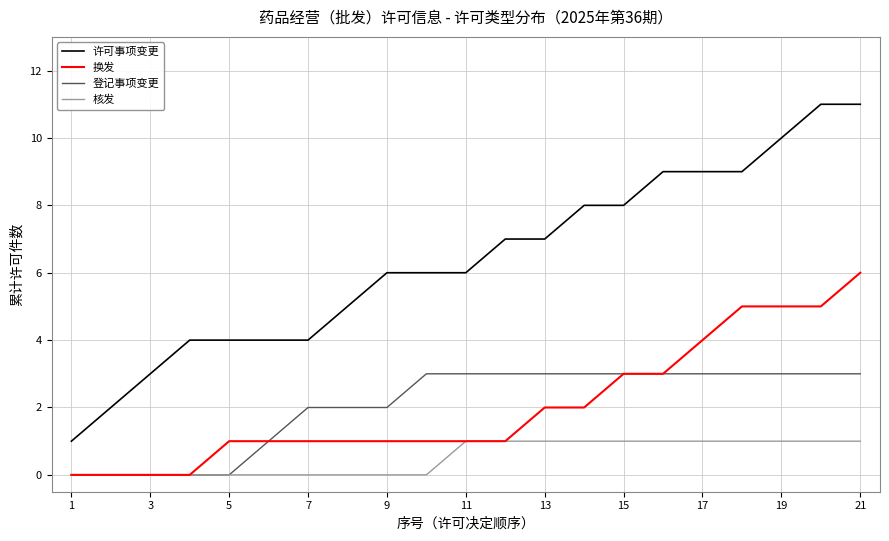

What is the maximum value for 许可事项变更?

11